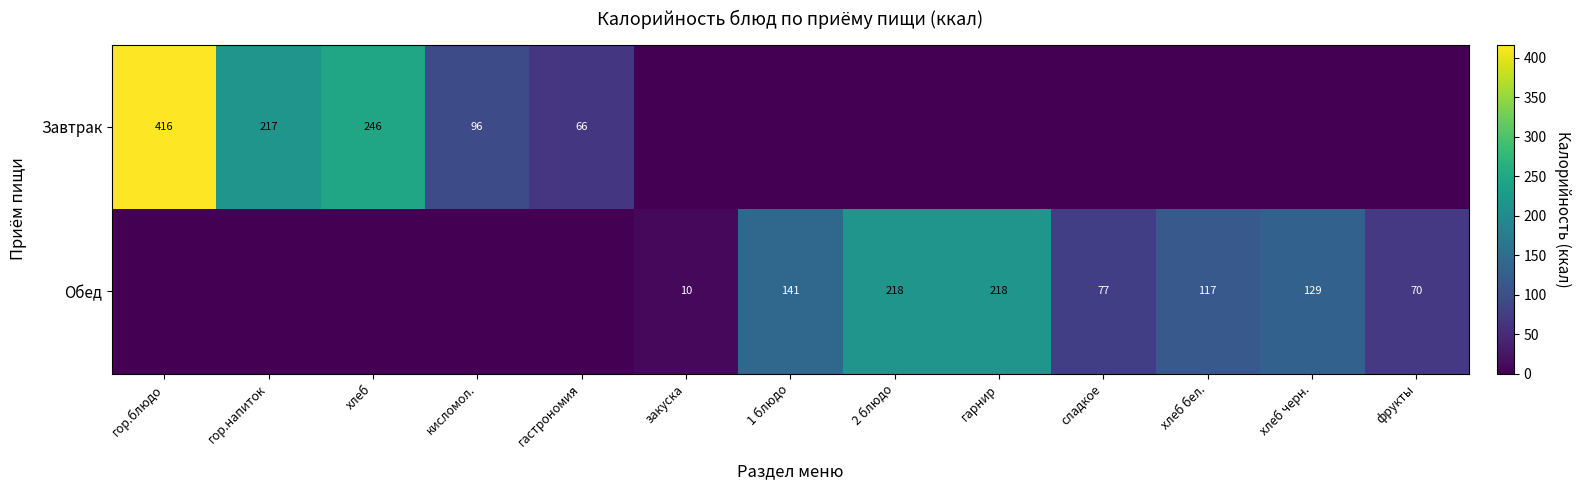

The Обед series shows 306 at 2 блюдо. True or false?

False